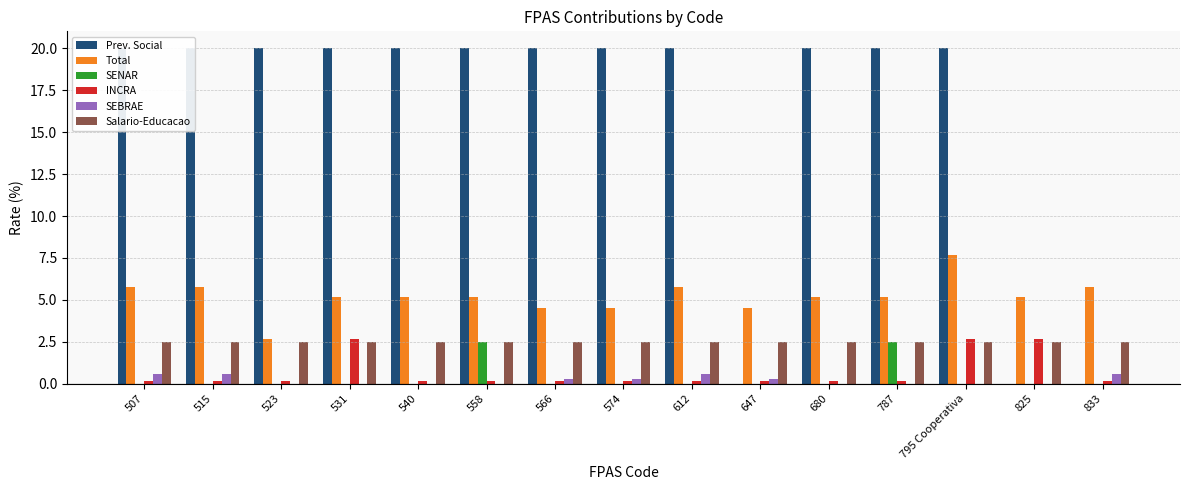

The value of Prev. Social at 515 is 20.0. True or false?

True